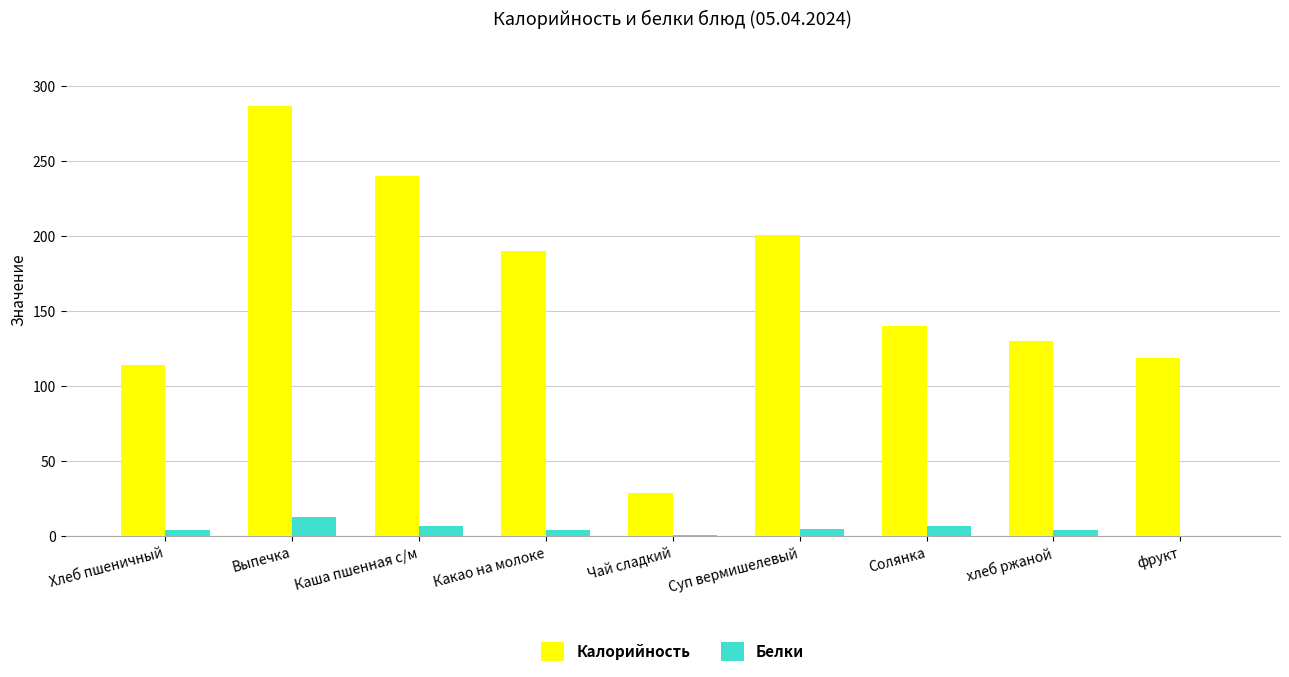

Are the bars horizontal?

No